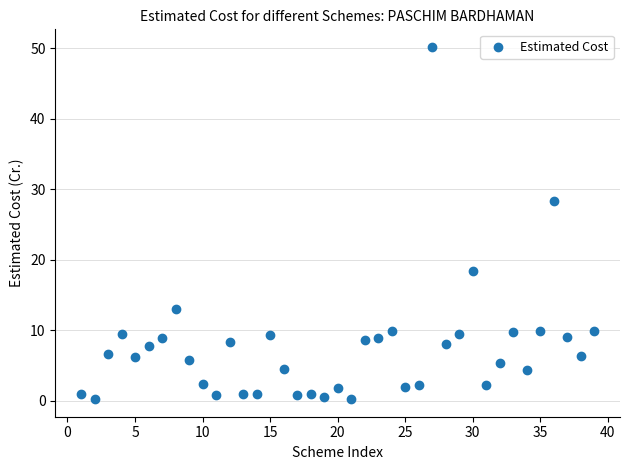

What Y value in the scatter plot is closest to 25?

28.3